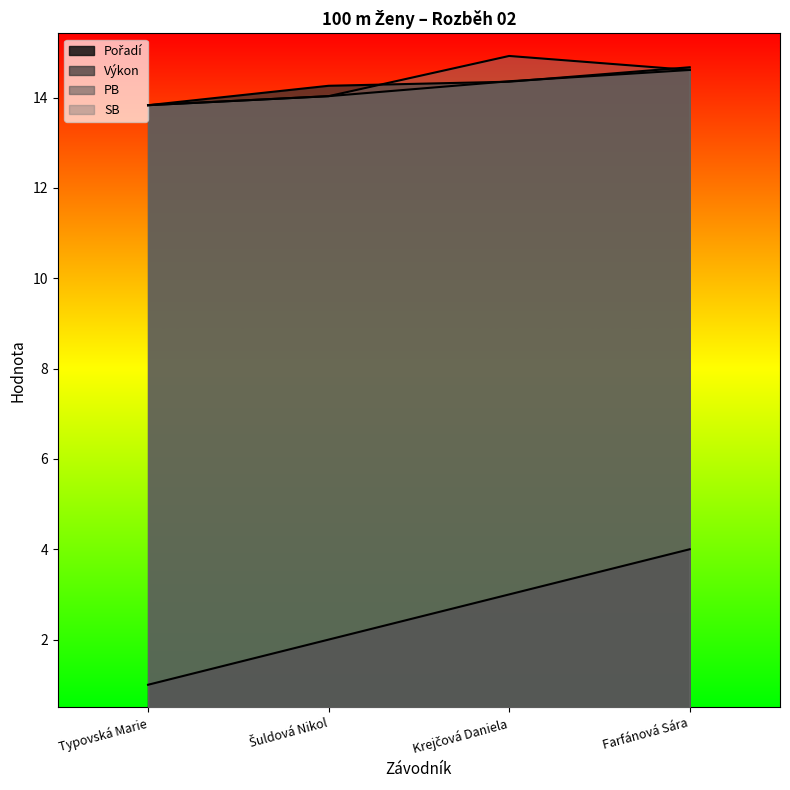

Which series has the largest total across all categories?

SB